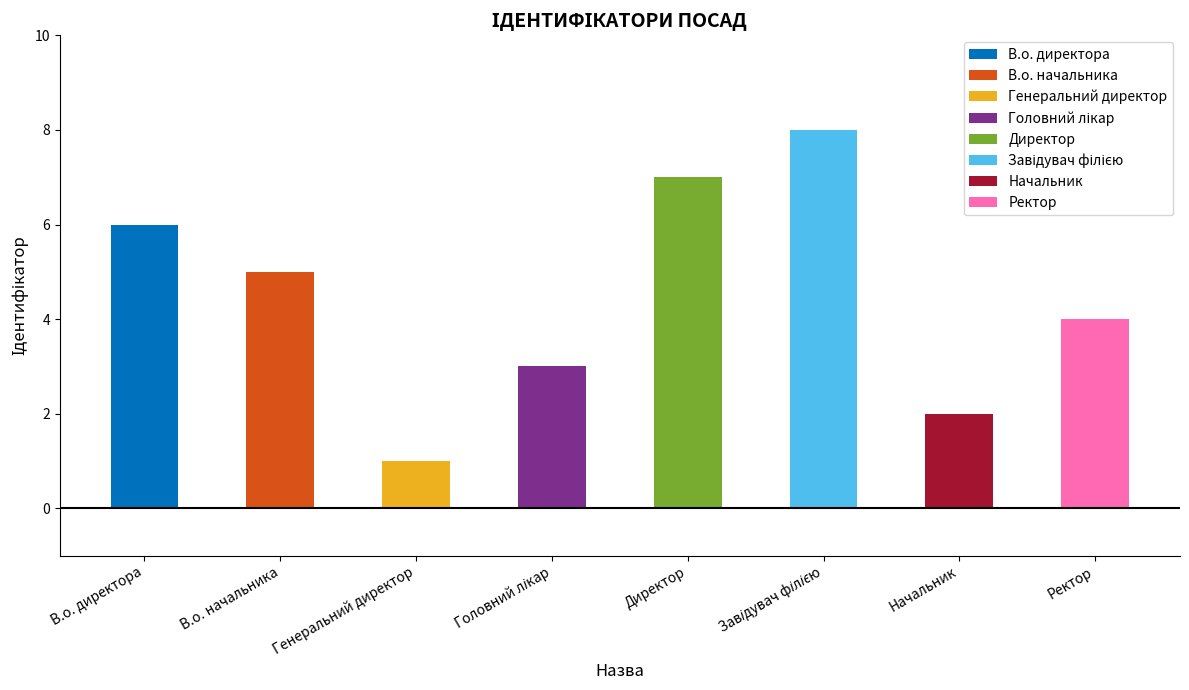

Rank the categories by value from lowest to highest.

Генеральний директор, Начальник, Головний лікар, Ректор, В.о. начальника, В.о. директора, Директор, Завідувач філією